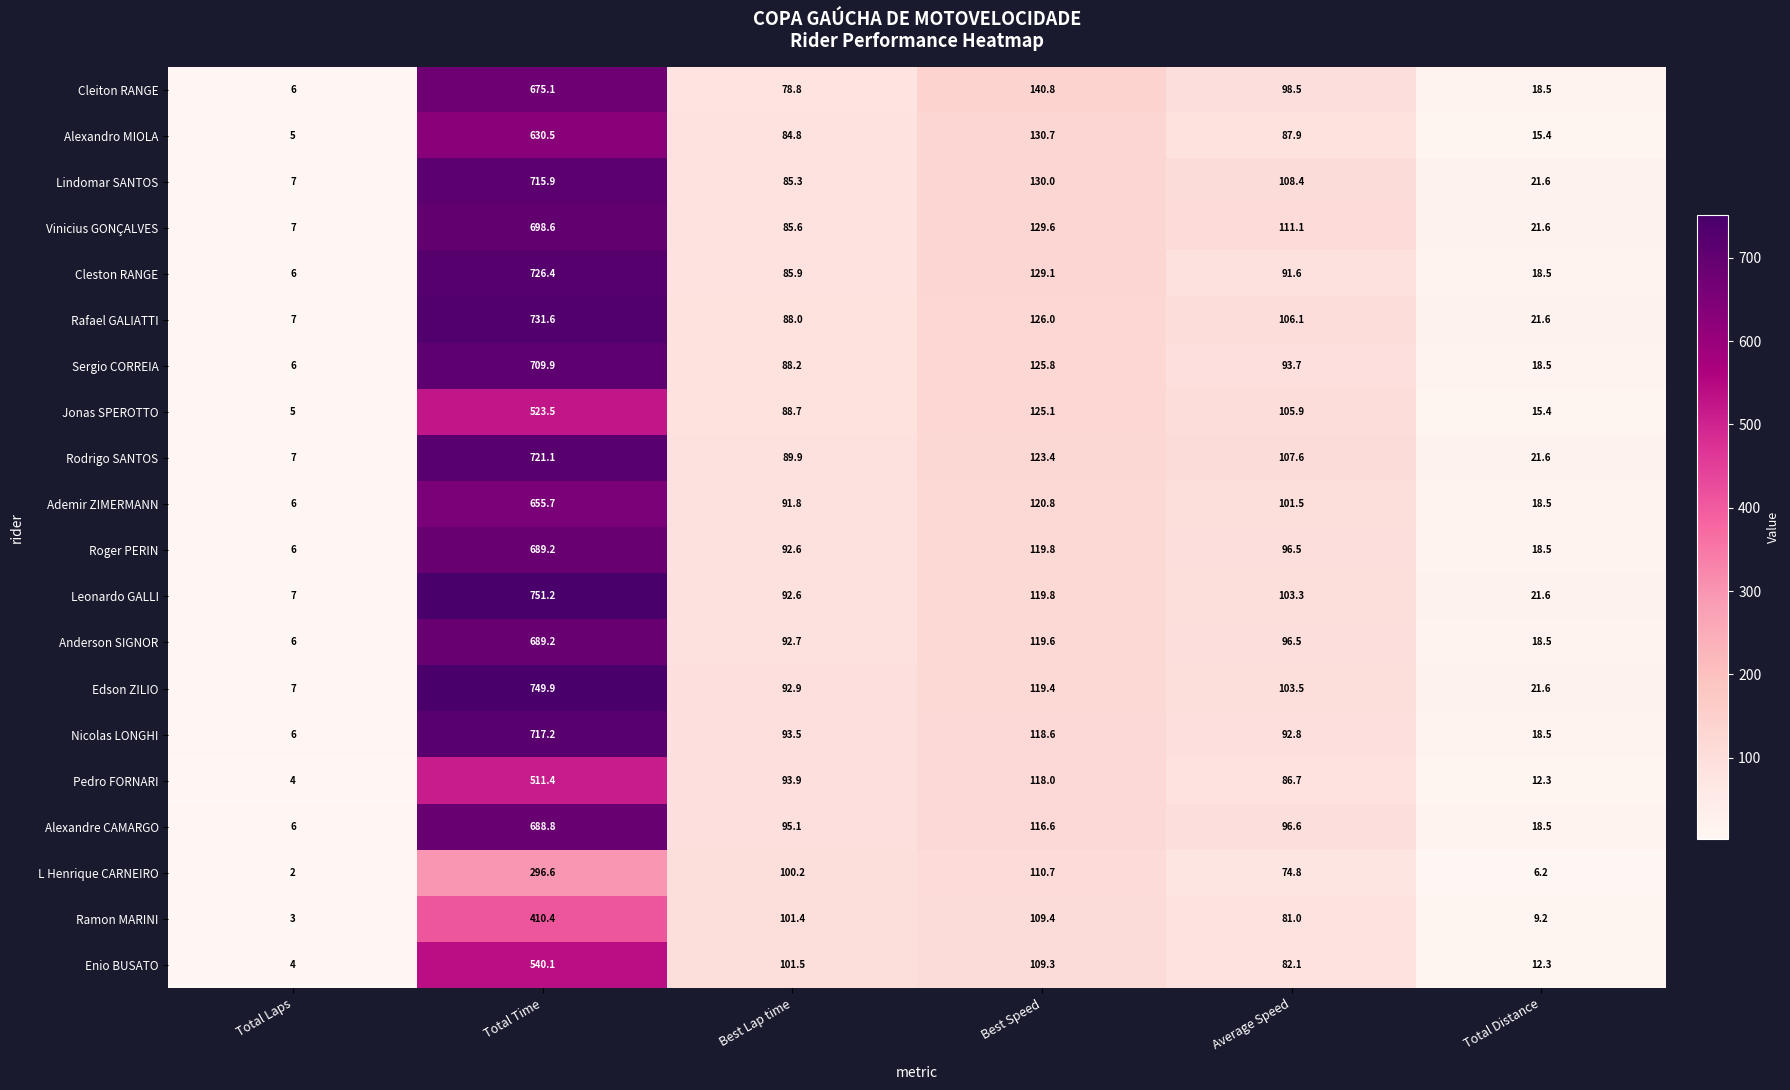

At which label is Roger PERIN closest to 347?

Best Speed